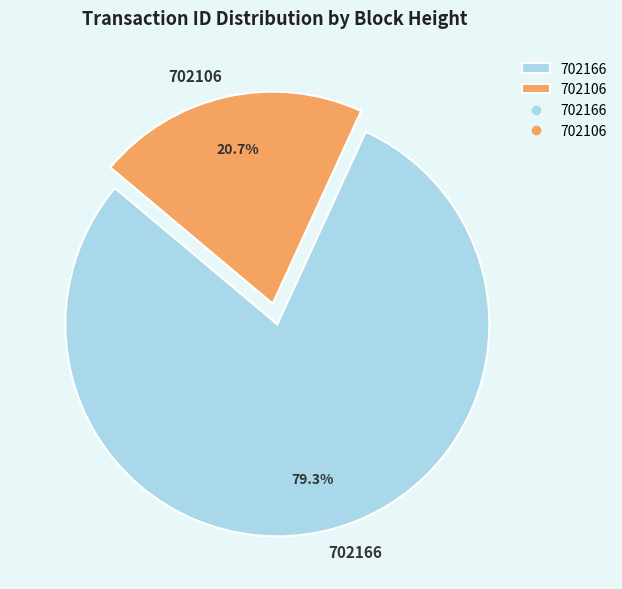

What is the largest slice in the pie chart?

702166